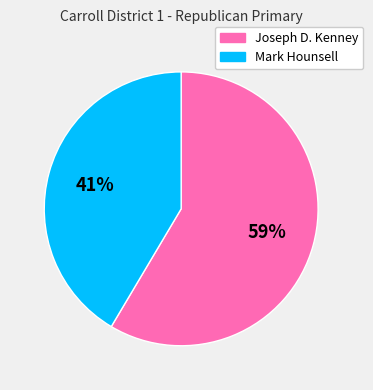

What is the largest slice in the pie chart?

Joseph D. Kenney